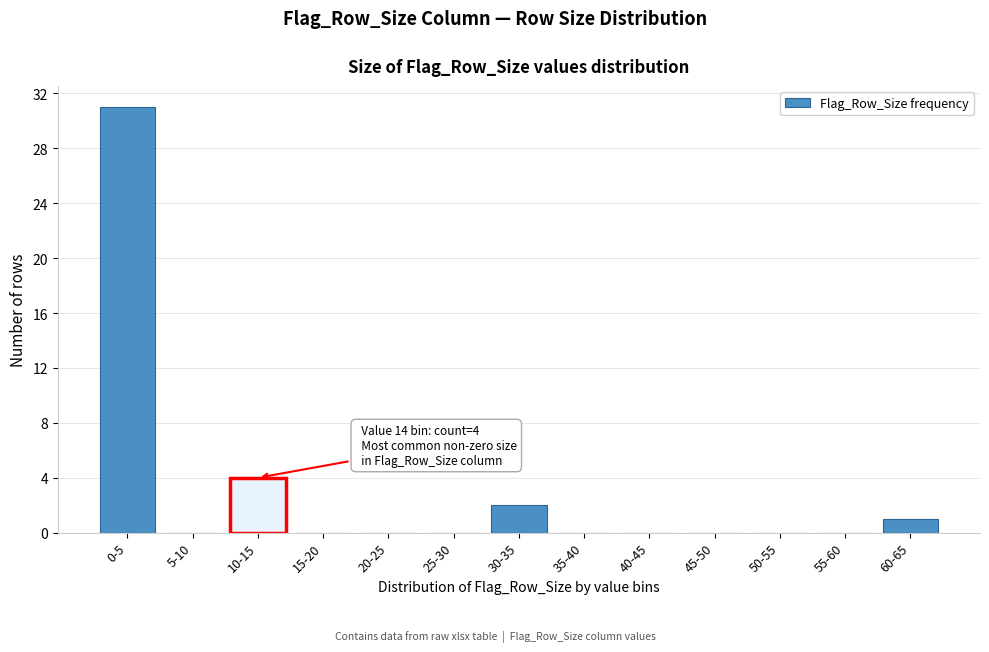

Reading right to left, transcribe all the data shown in this chart.

60-65=1	55-60=0	50-55=0	45-50=0	40-45=0	35-40=0	30-35=2	25-30=0	20-25=0	15-20=0	10-15=4	5-10=0	0-5=31